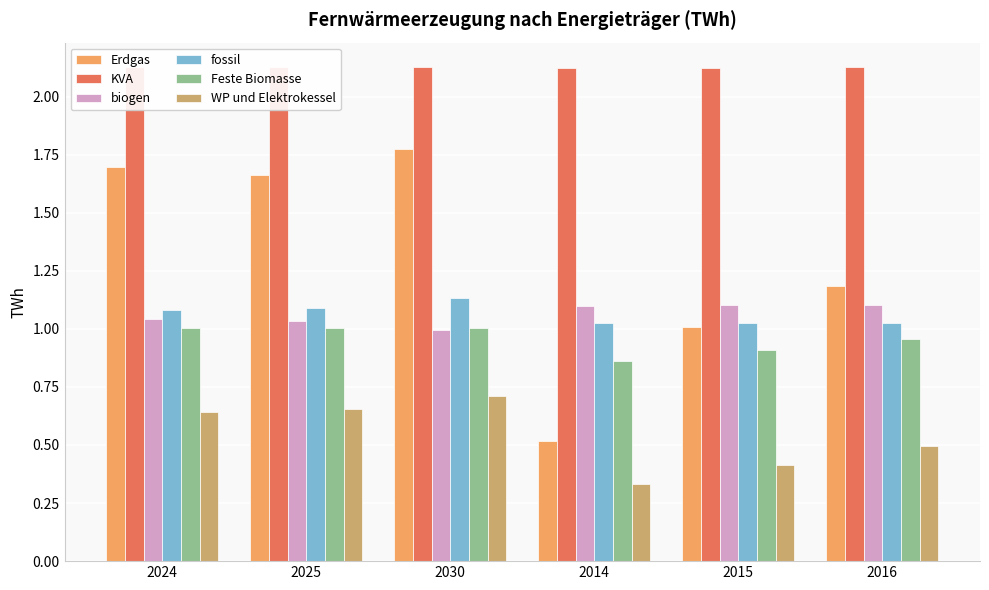

What is the sum of the Erdgas values at 2014 and 2016?

1.7